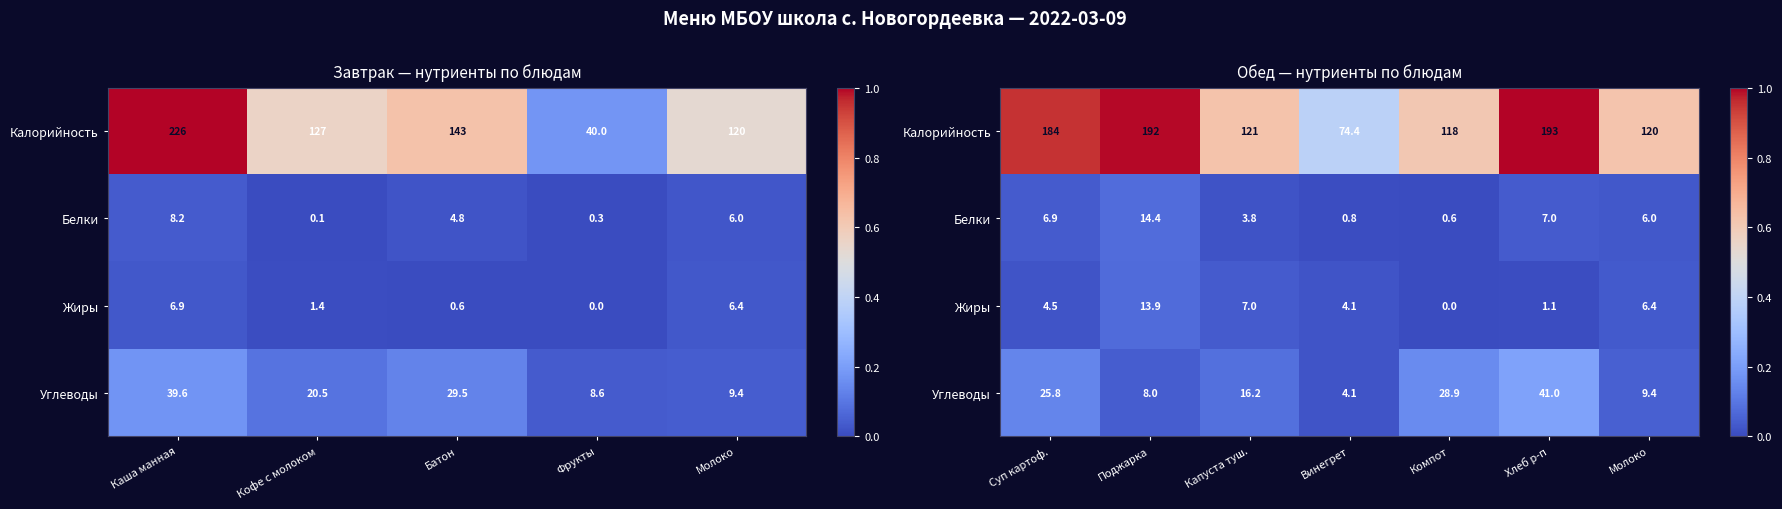

The Калорийность series shows 0.9 at Молоко. True or false?

False